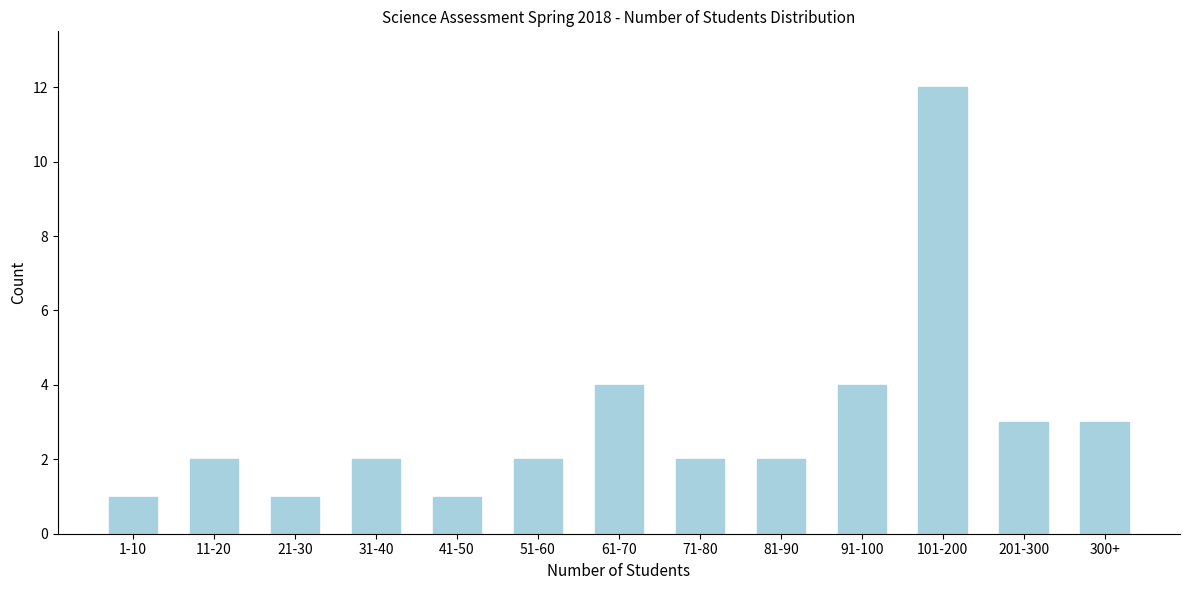

Reading left to right, extract all data points from this chart.

1	2	1	2	1	2	4	2	2	4	12	3	3